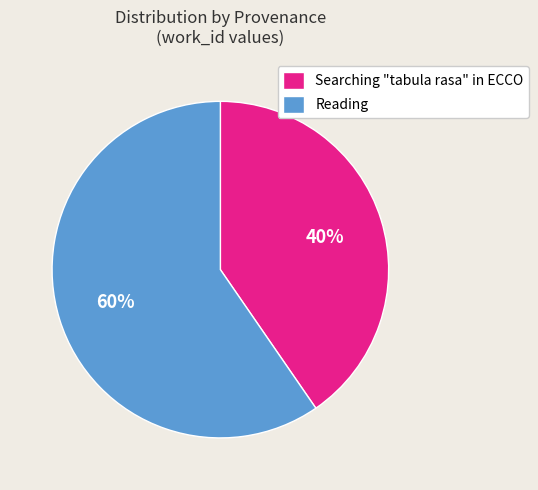

Is it true that Searching "tabula rasa" in ECCO is 40% of the pie?

True